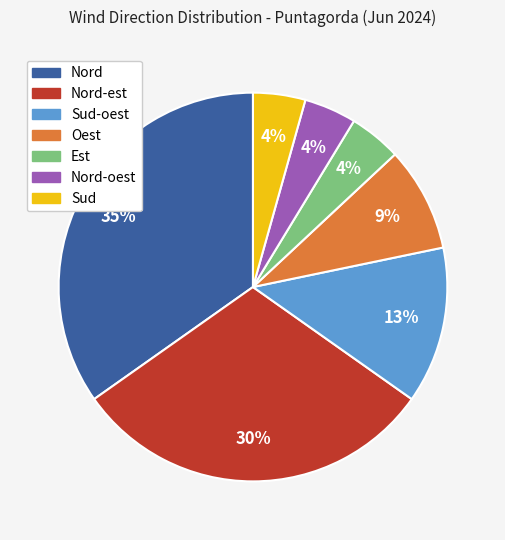

To the nearest percent, what is the average slice percentage?

14%